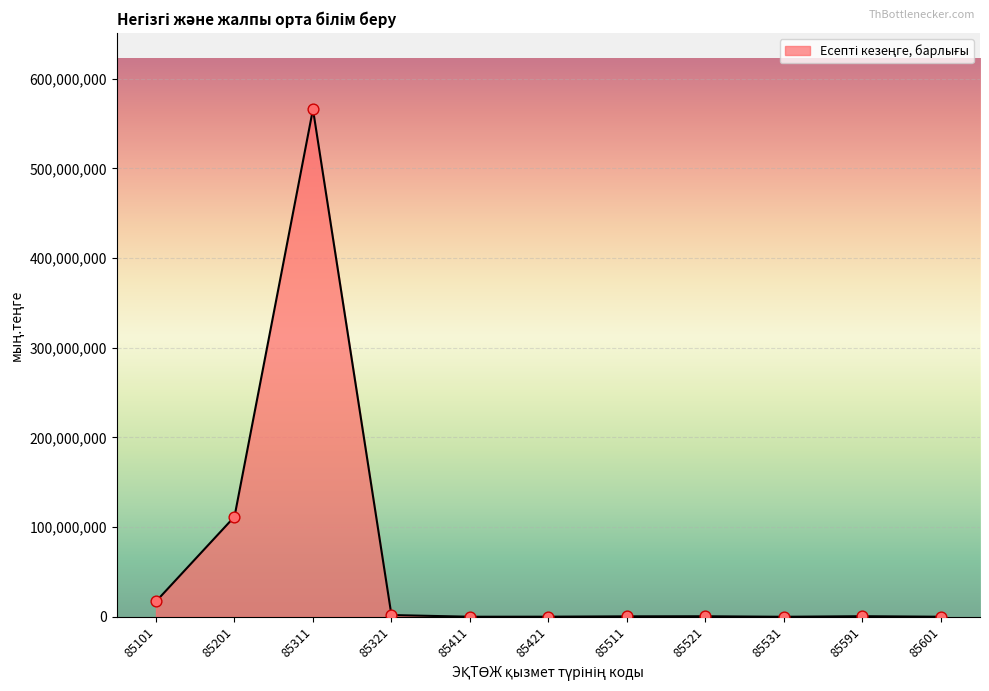

Between 85321 and 85101, which is larger?

85101